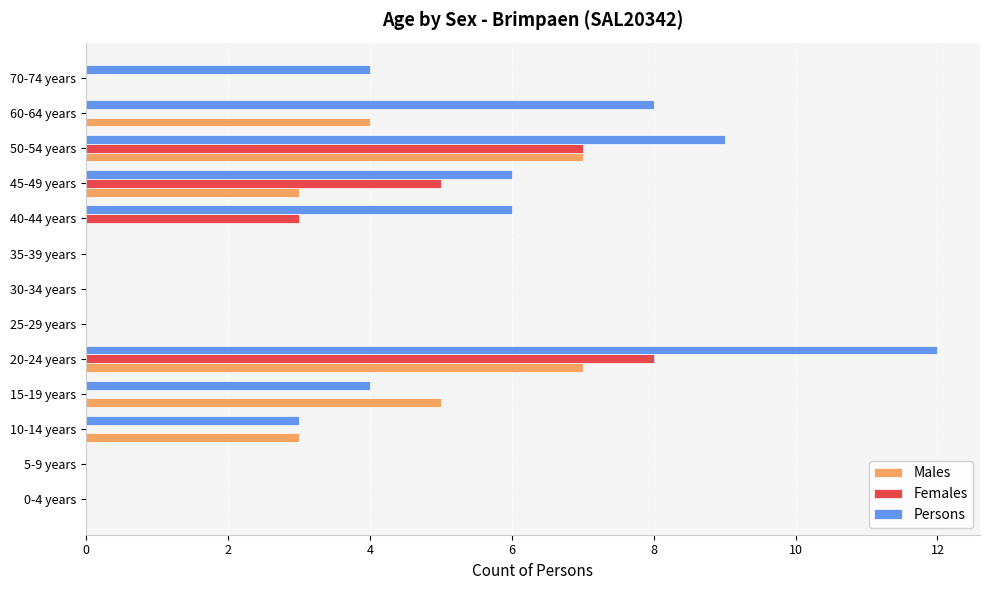

The Females series shows 9 at 45-49 years. True or false?

False